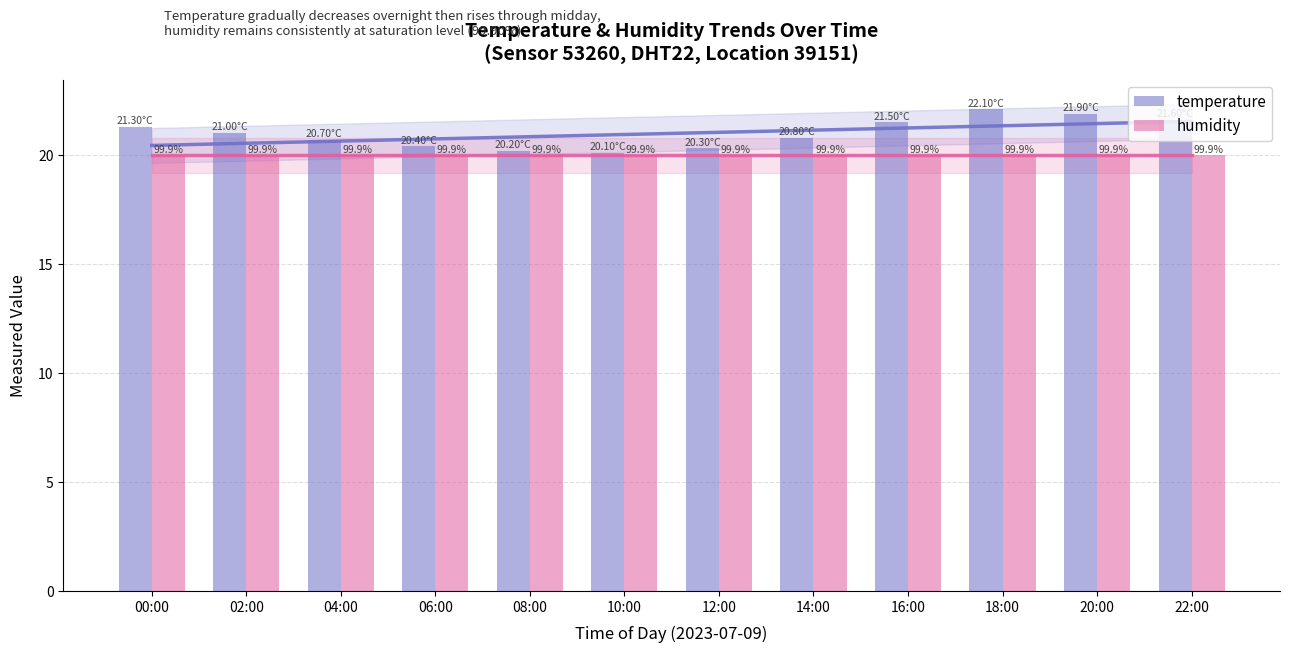

Which label corresponds to the largest value in the chart?

18:00